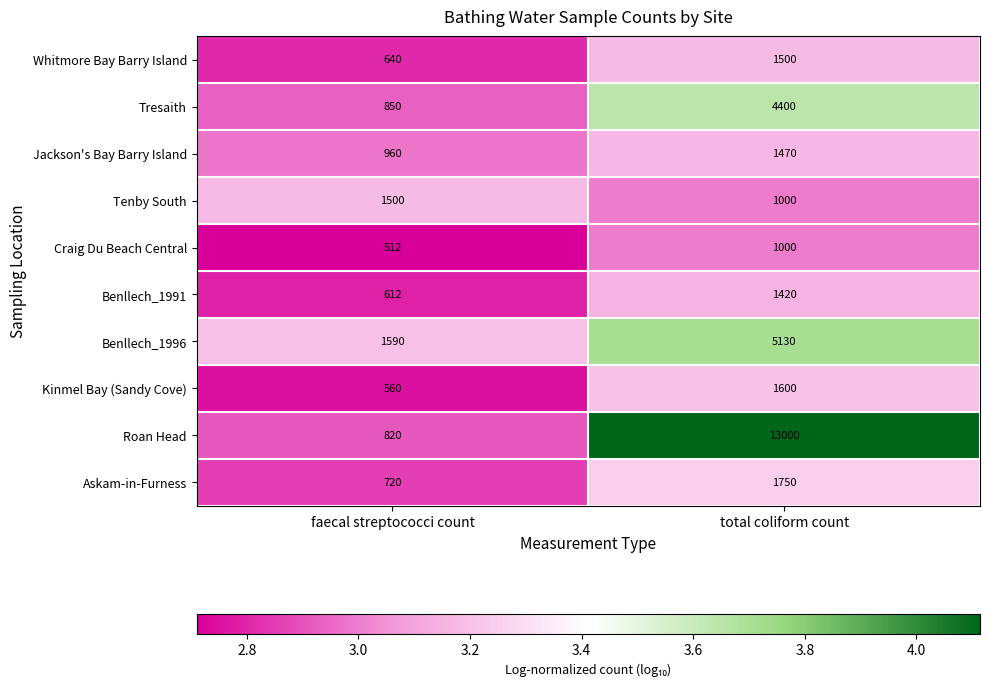

Which category has the highest value in the Whitmore Bay Barry Island series?

total coliform count